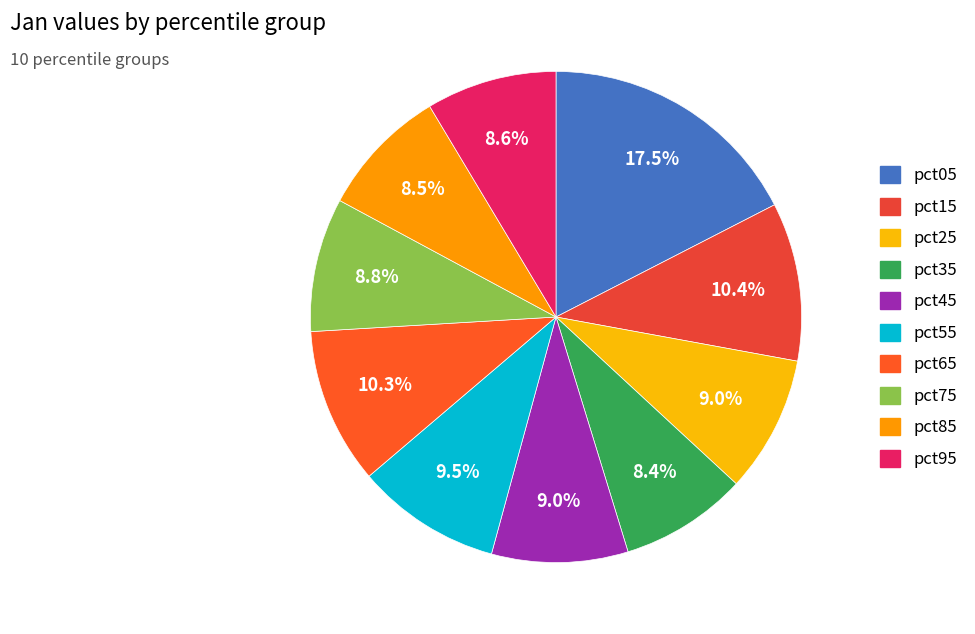

Combined, what portion of the pie is pct15 and pct75?

19.2%